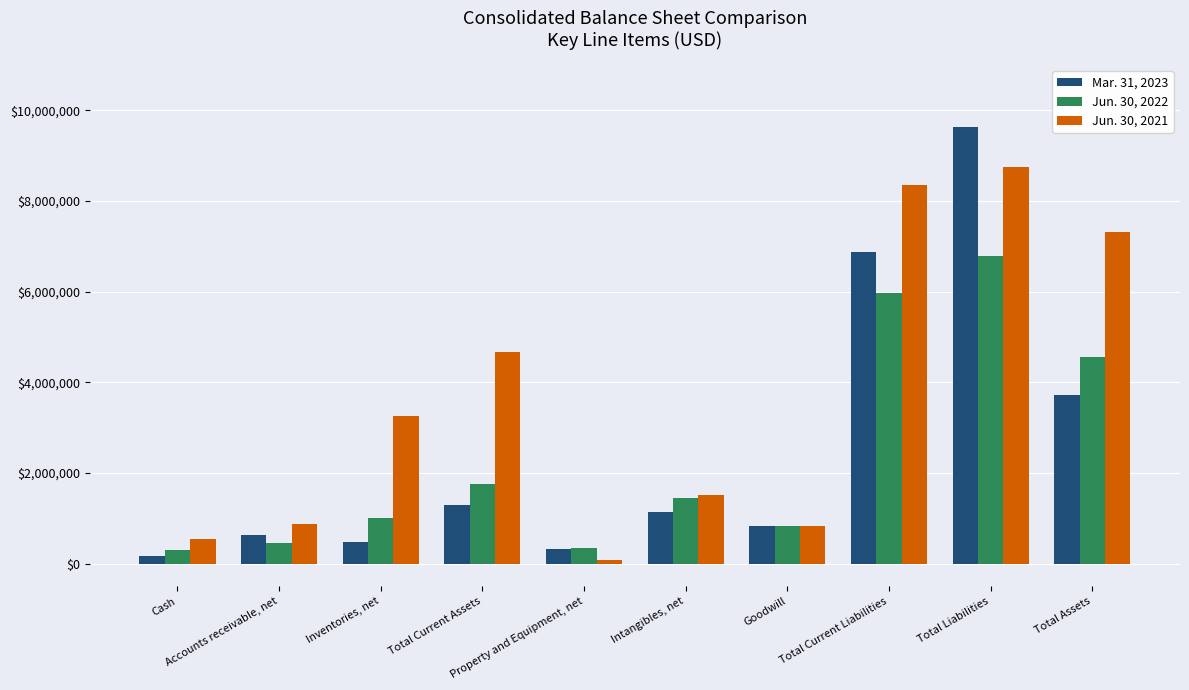

What is the value of the Mar. 31, 2023 bar at the 8th from the left?

6867627